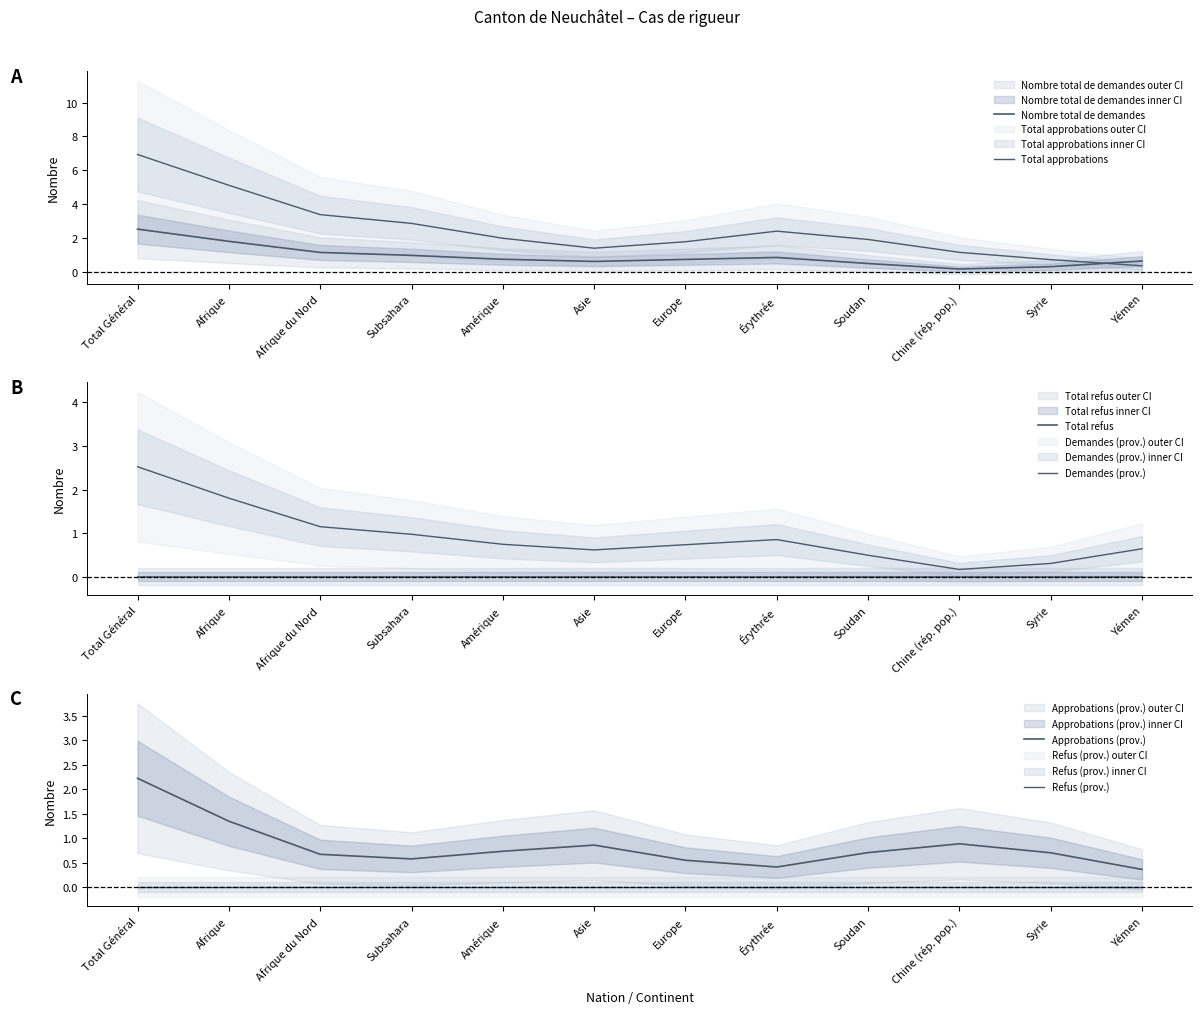

Which series changed the most between Europe and Érythrée?

Total approbations